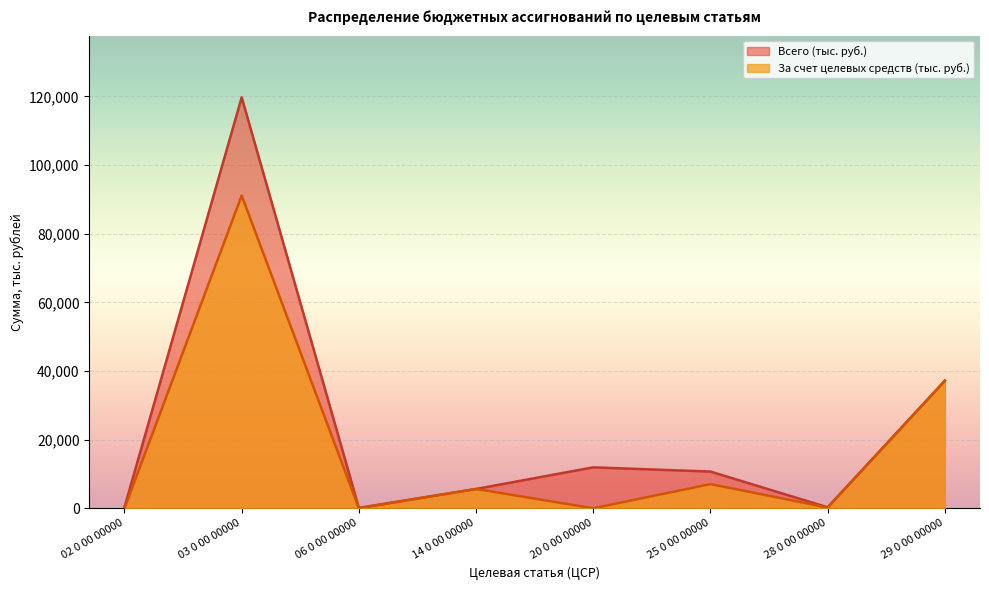

How many distinct data groups are displayed?

2